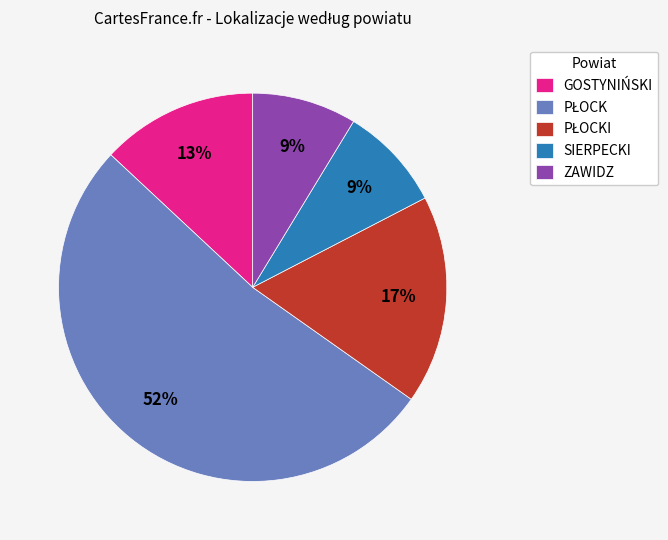

To the nearest percent, what portion does ZAWIDZ represent?

9%